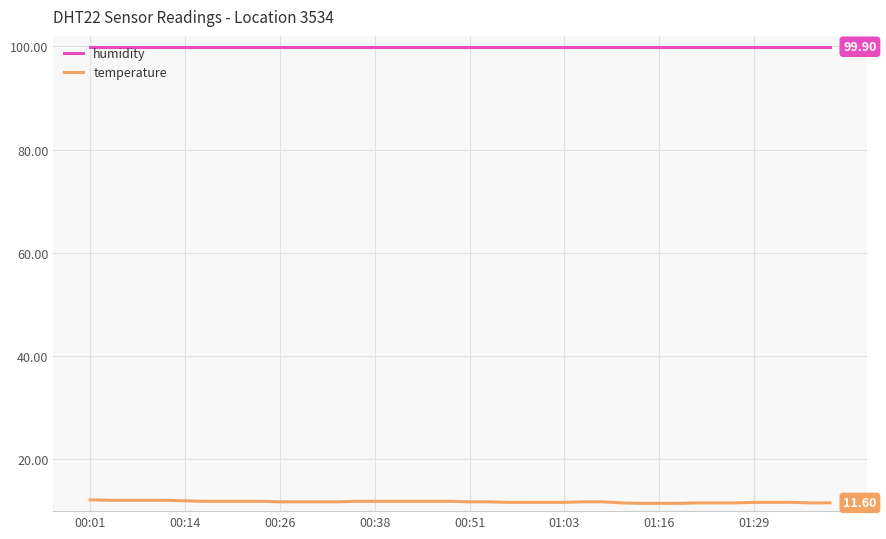

Rank the series by their average value, from highest to lowest.

humidity, temperature